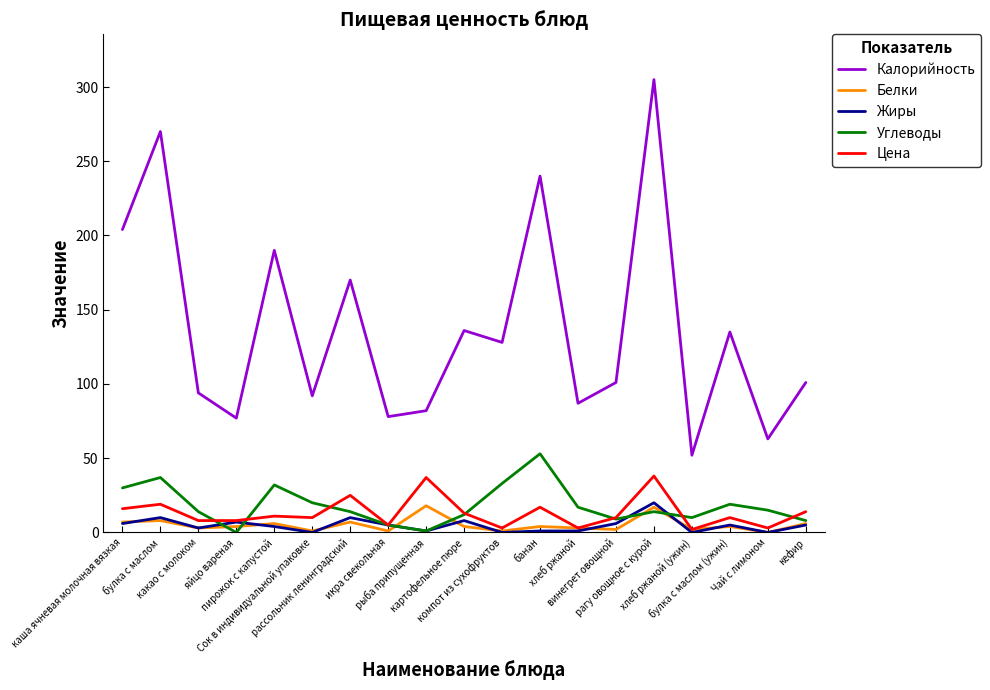

What is the approximate value of Цена at рассольник ленинградский?

25